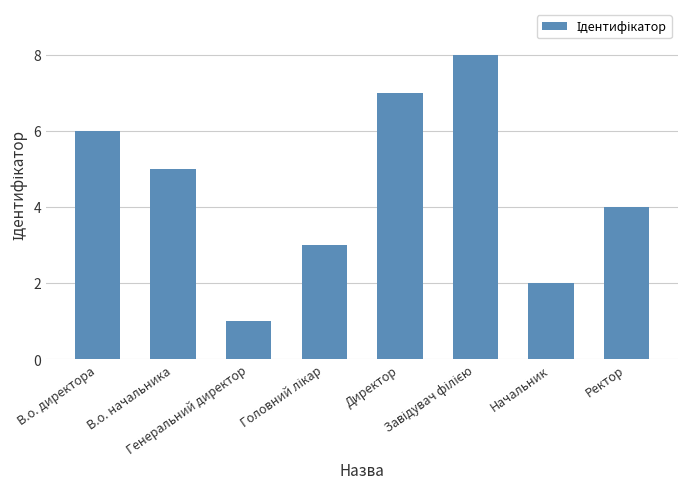

The chart shows a value of 6 at В.о. директора. True or false?

True